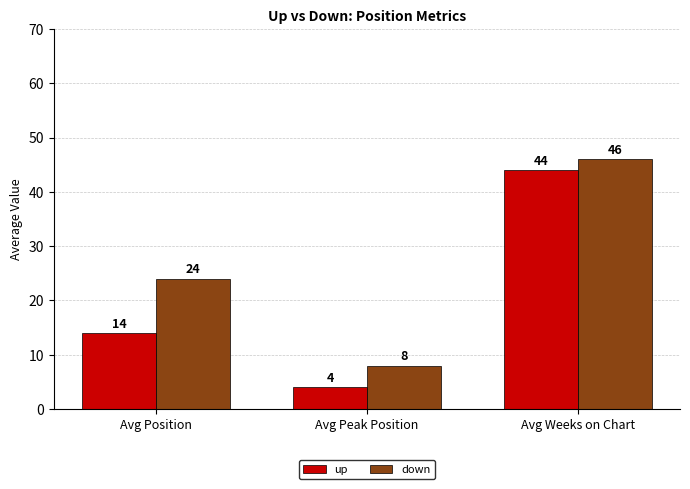

What is the label of the 3rd bar from the left?

Avg Weeks on Chart